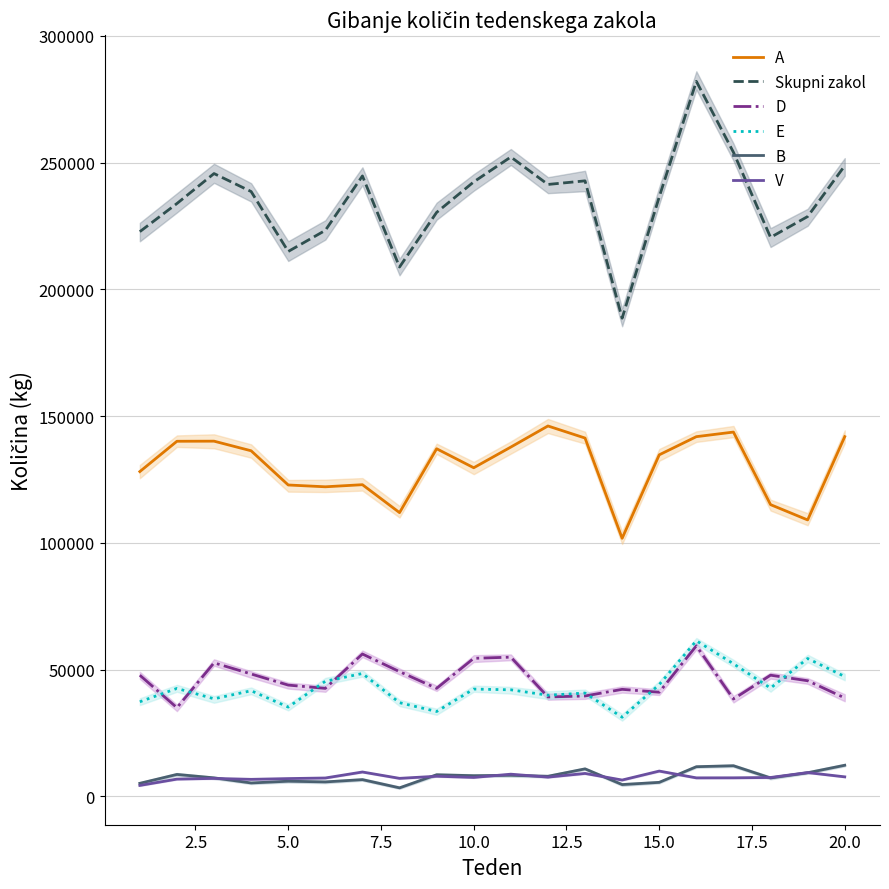

What is the difference between the maximum and minimum values in the D series?

24405